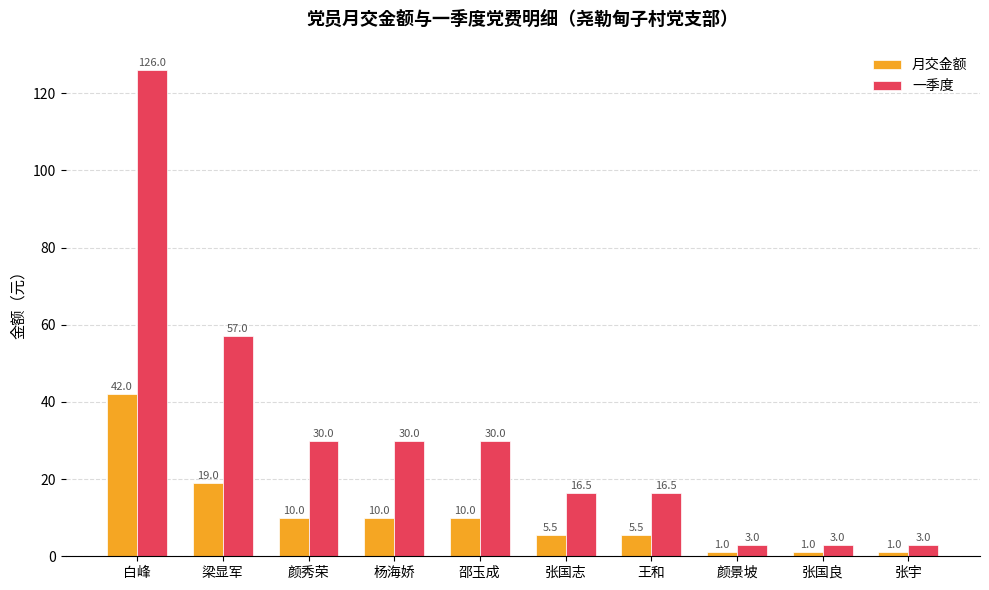

Reading right to left, what are all the values shown in this chart?

月交金额: 1.0	1.0	1.0	5.5	5.5	10.0	10.0	10.0	19.0	42.0
一季度: 3.0	3.0	3.0	16.5	16.5	30.0	30.0	30.0	57.0	126.0